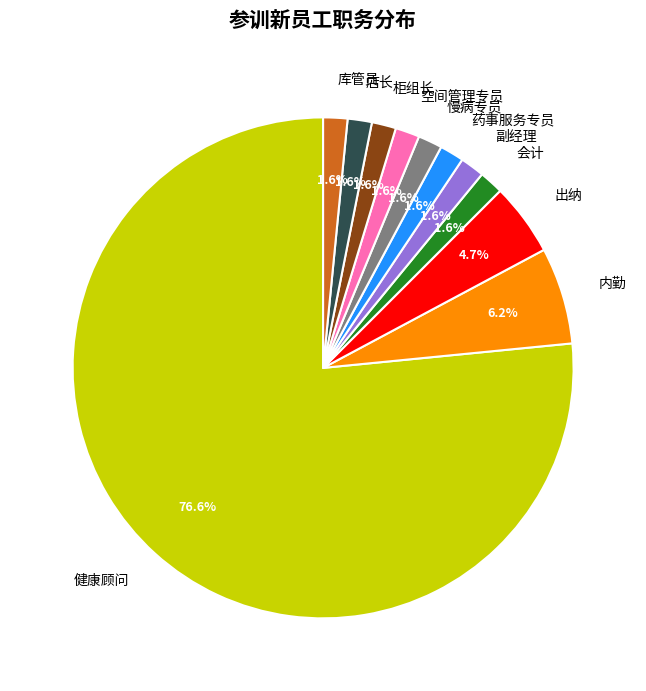

Which category accounts for the majority?

健康顾问